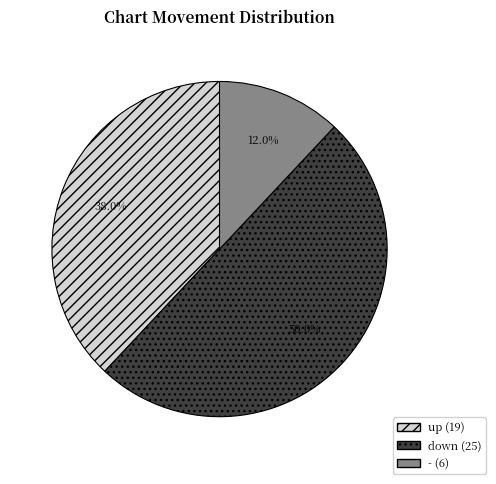

Count the number of slices in the pie.

3